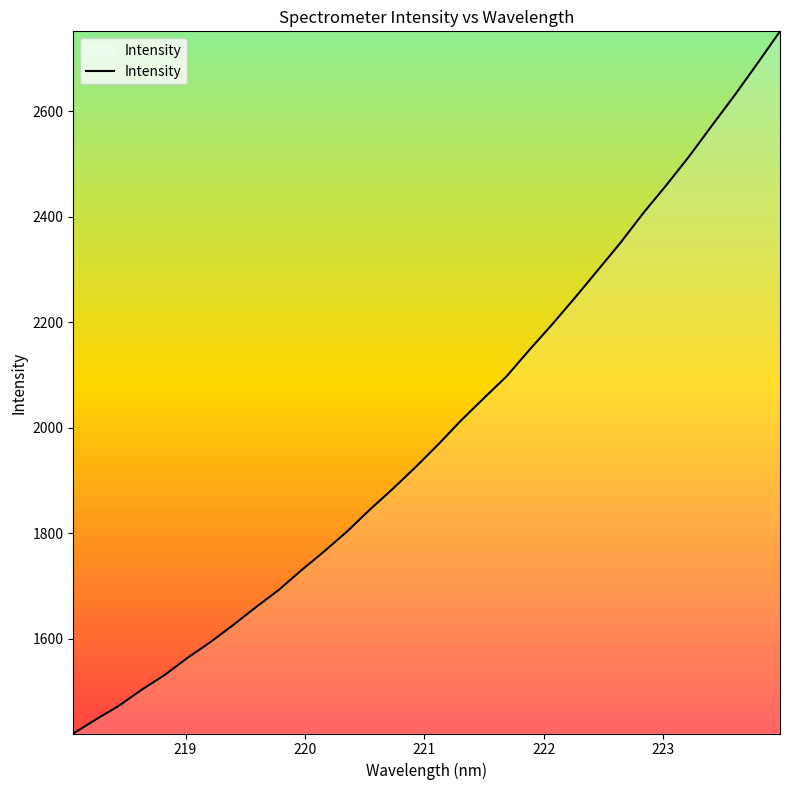

What is the maximum value shown in the chart?

2751.2